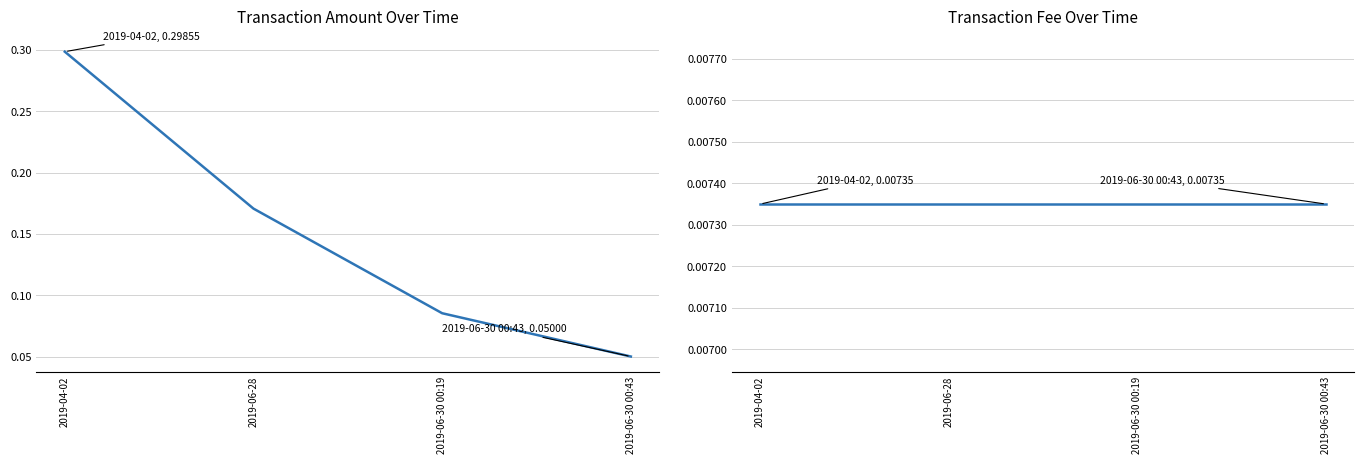

Which has a higher value, 2019-06-30 00:43 or 2019-04-02?

2019-04-02